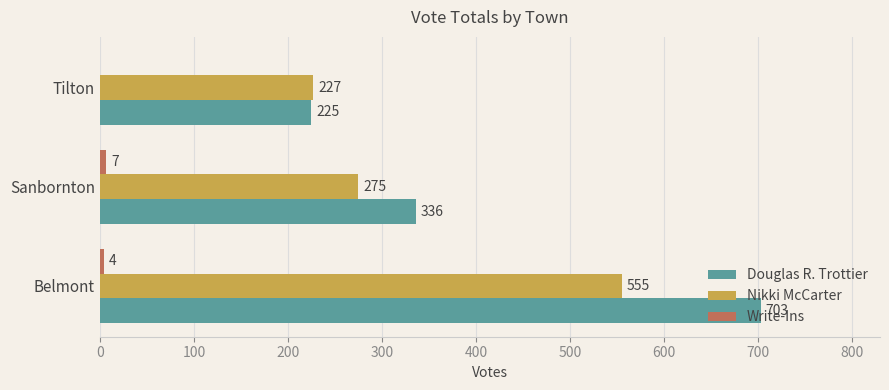

Which series changed the most between Belmont and Tilton?

Douglas R. Trottier